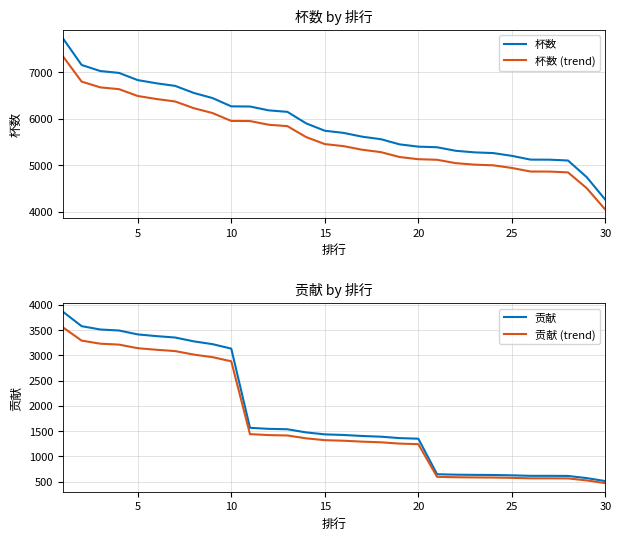

What is the difference between the second highest and minimum values in the 贡献 series?

3067.0